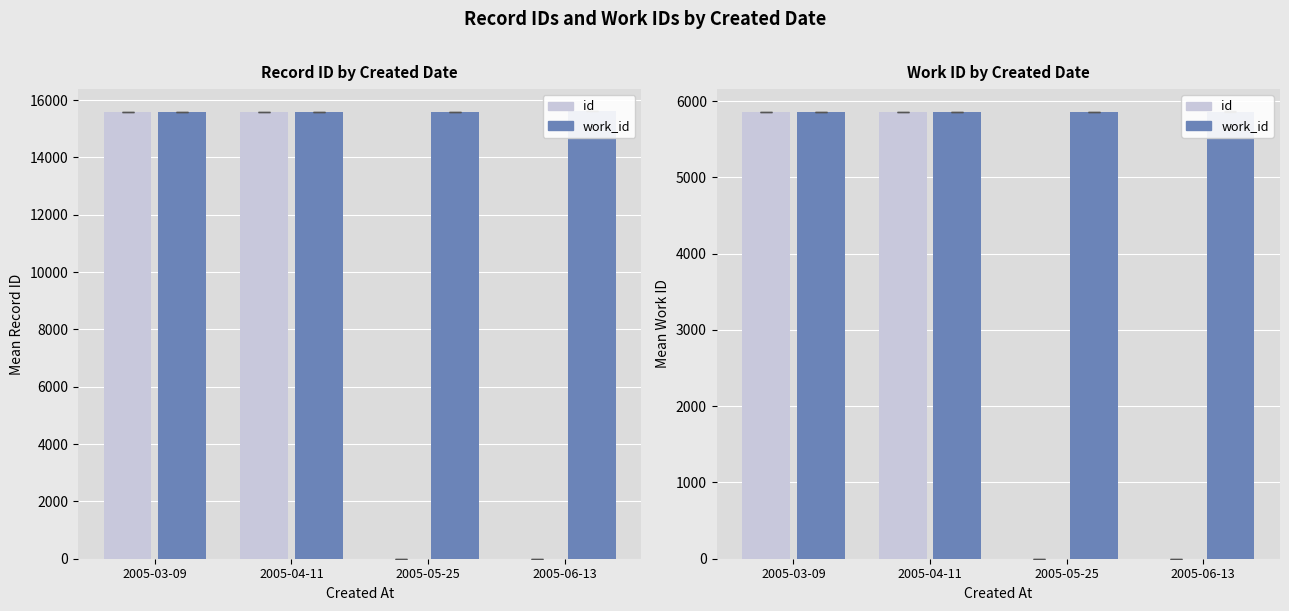

Between 2005-06-13 and 2005-05-25, which is larger?

2005-06-13